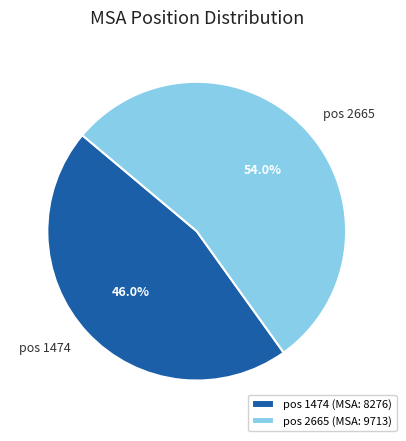

Does pos 1474 represent more than half of the total?

No